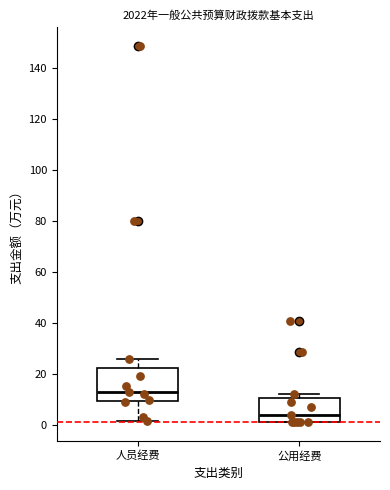

Where is the lower edge of the box for 人员经费 on the y-axis? The values are not printed on the chart, so give them approximately, as read against the axis.

10